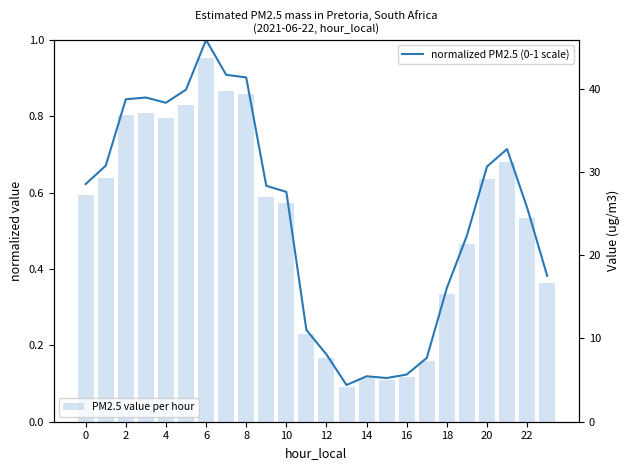

What is the greatest value displayed?

43.7